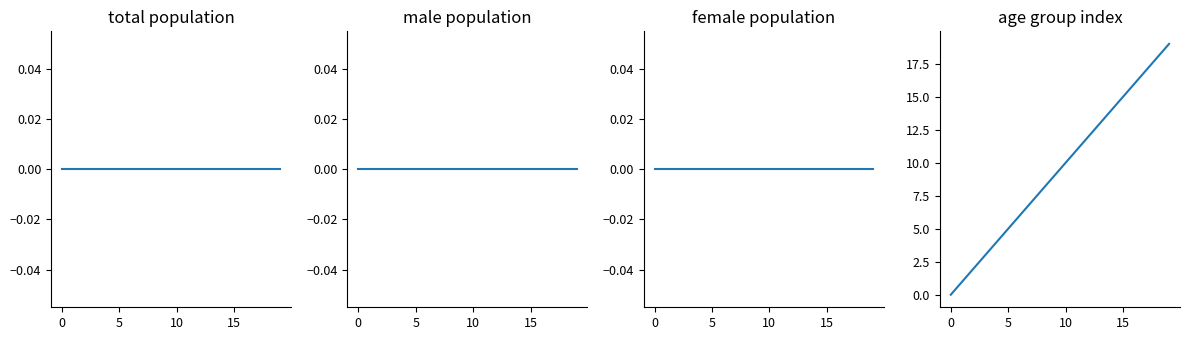

At how many categories does at least one series exceed 5?

14